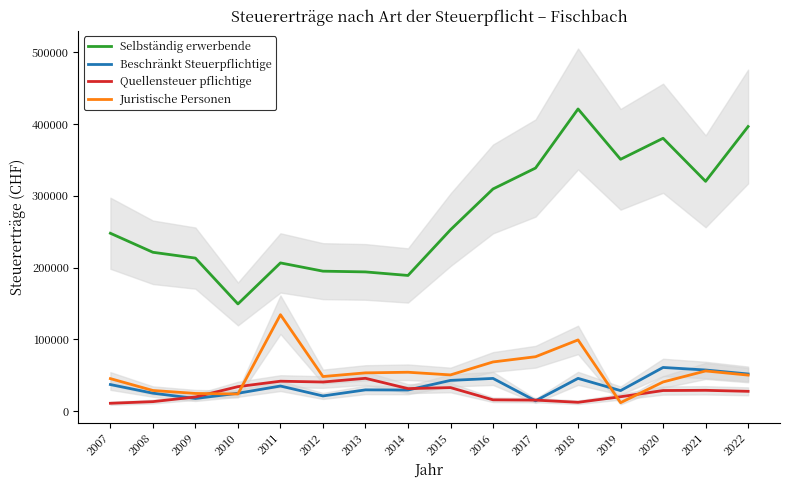

In Beschränkt Steuerpflichtige, how many points are higher than both neighbors (excluding endpoints)?

5